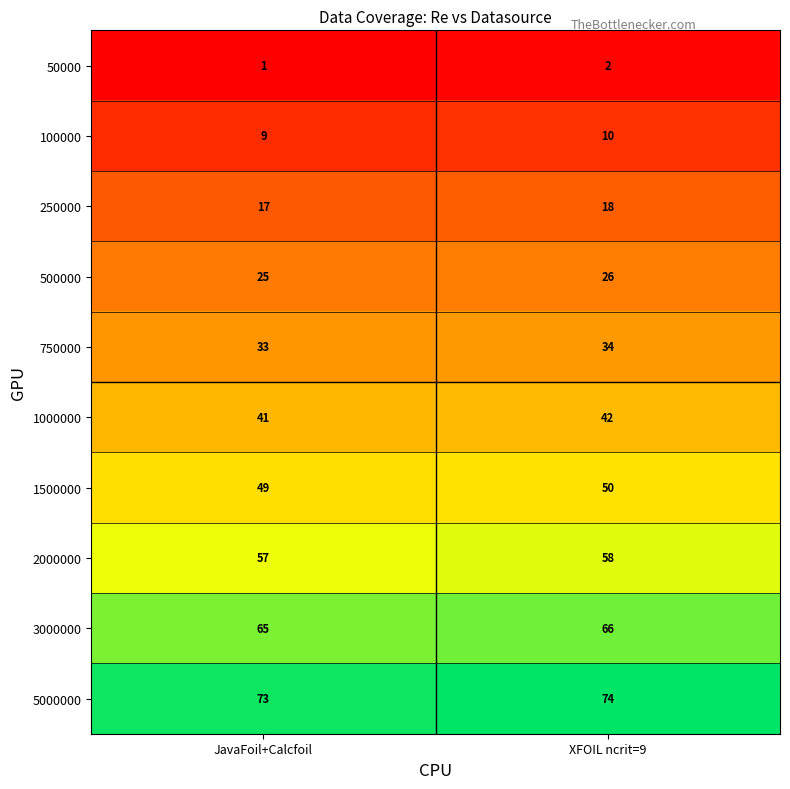

Where is 1500000 nearest to the value 49?

JavaFoil+Calcfoil